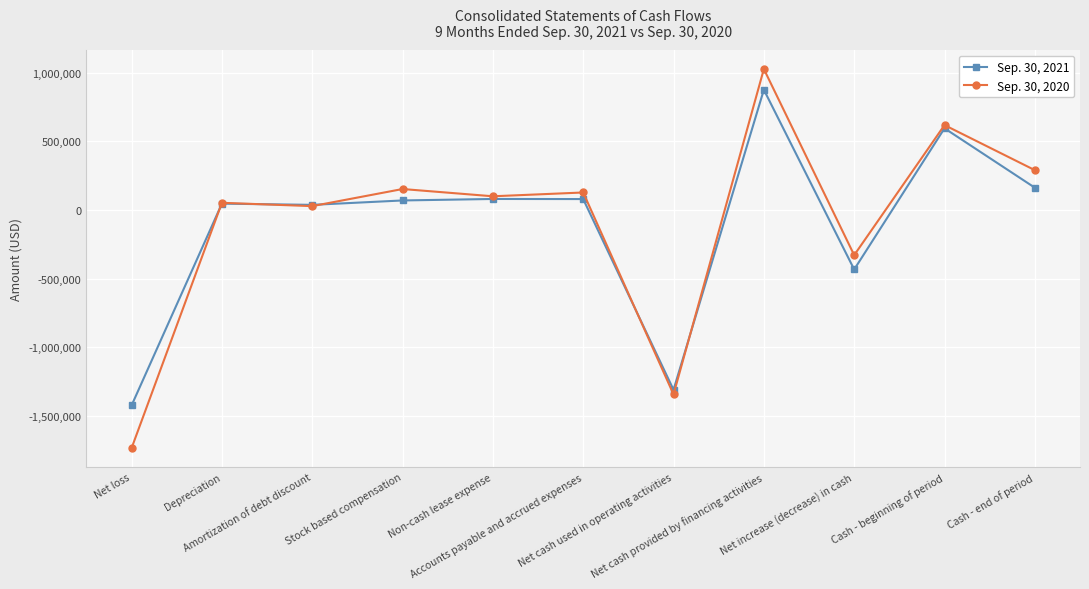

Which category has the lowest value in the Sep. 30, 2021 series?

Net loss